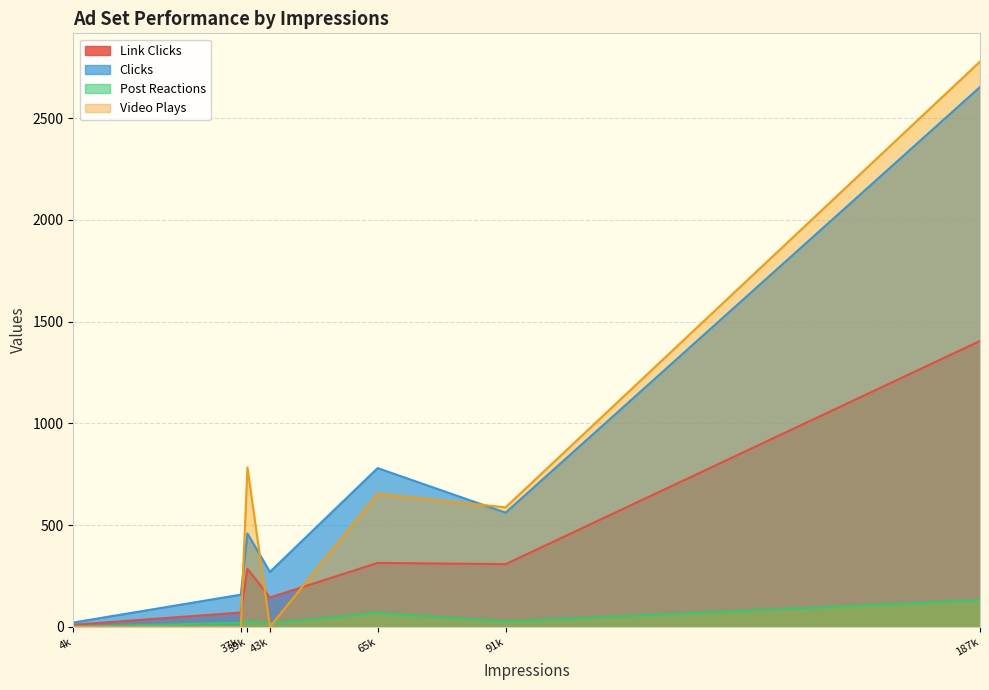

Where is the first local minimum for Clicks?

43k